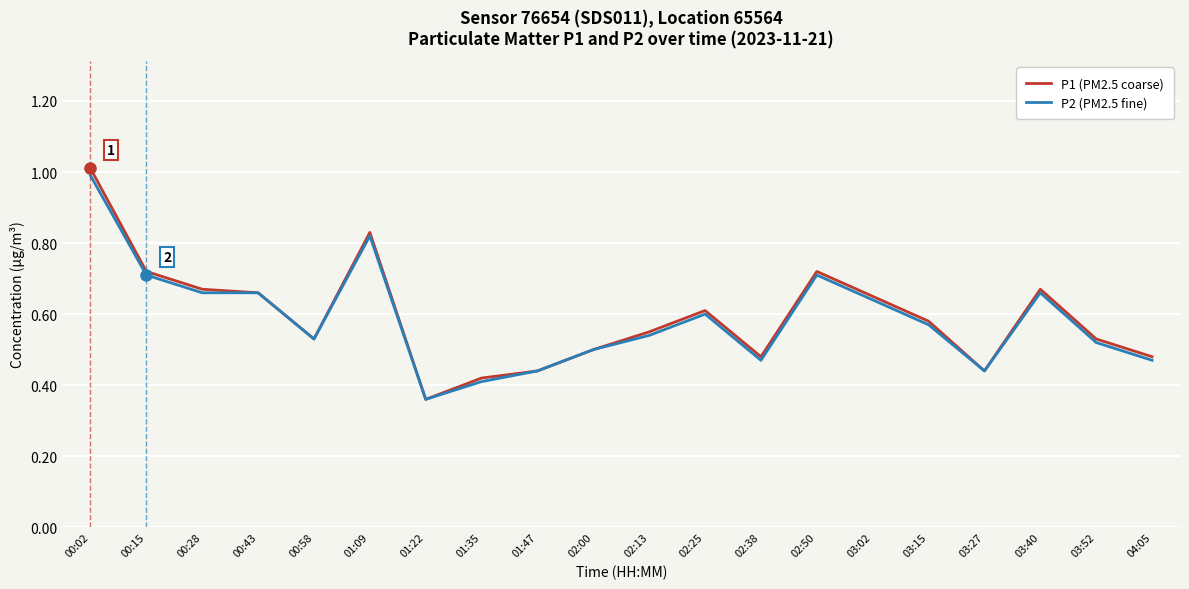

What is the sum of the P2 (PM2.5 fine) values at 03:15 and 01:09?

1.4